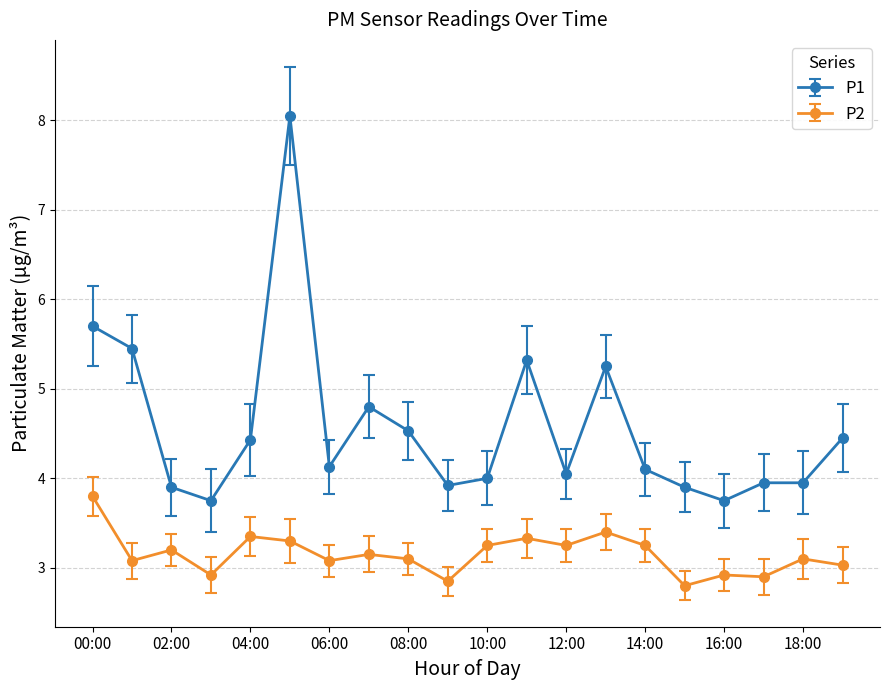

What is the maximum value for P1?

8.1